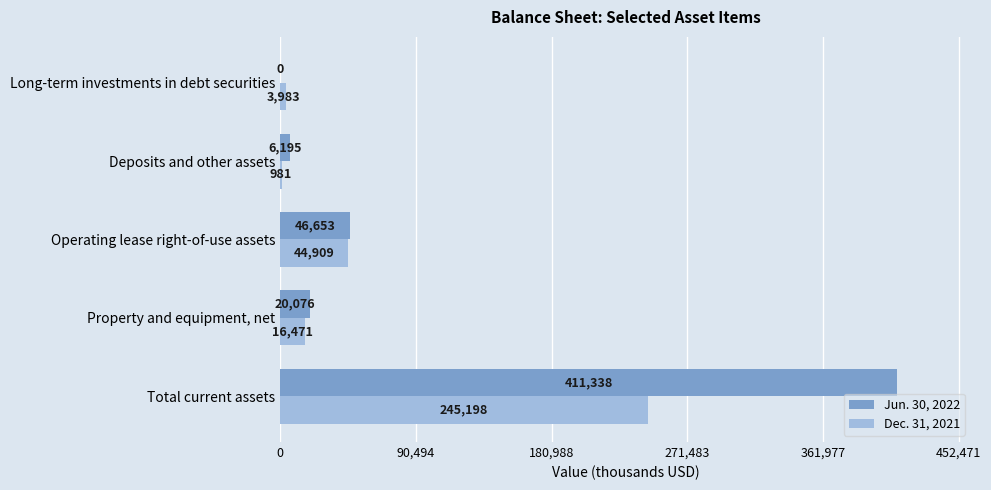

At which label is Jun. 30, 2022 closest to 205669?

Operating lease right-of-use assets